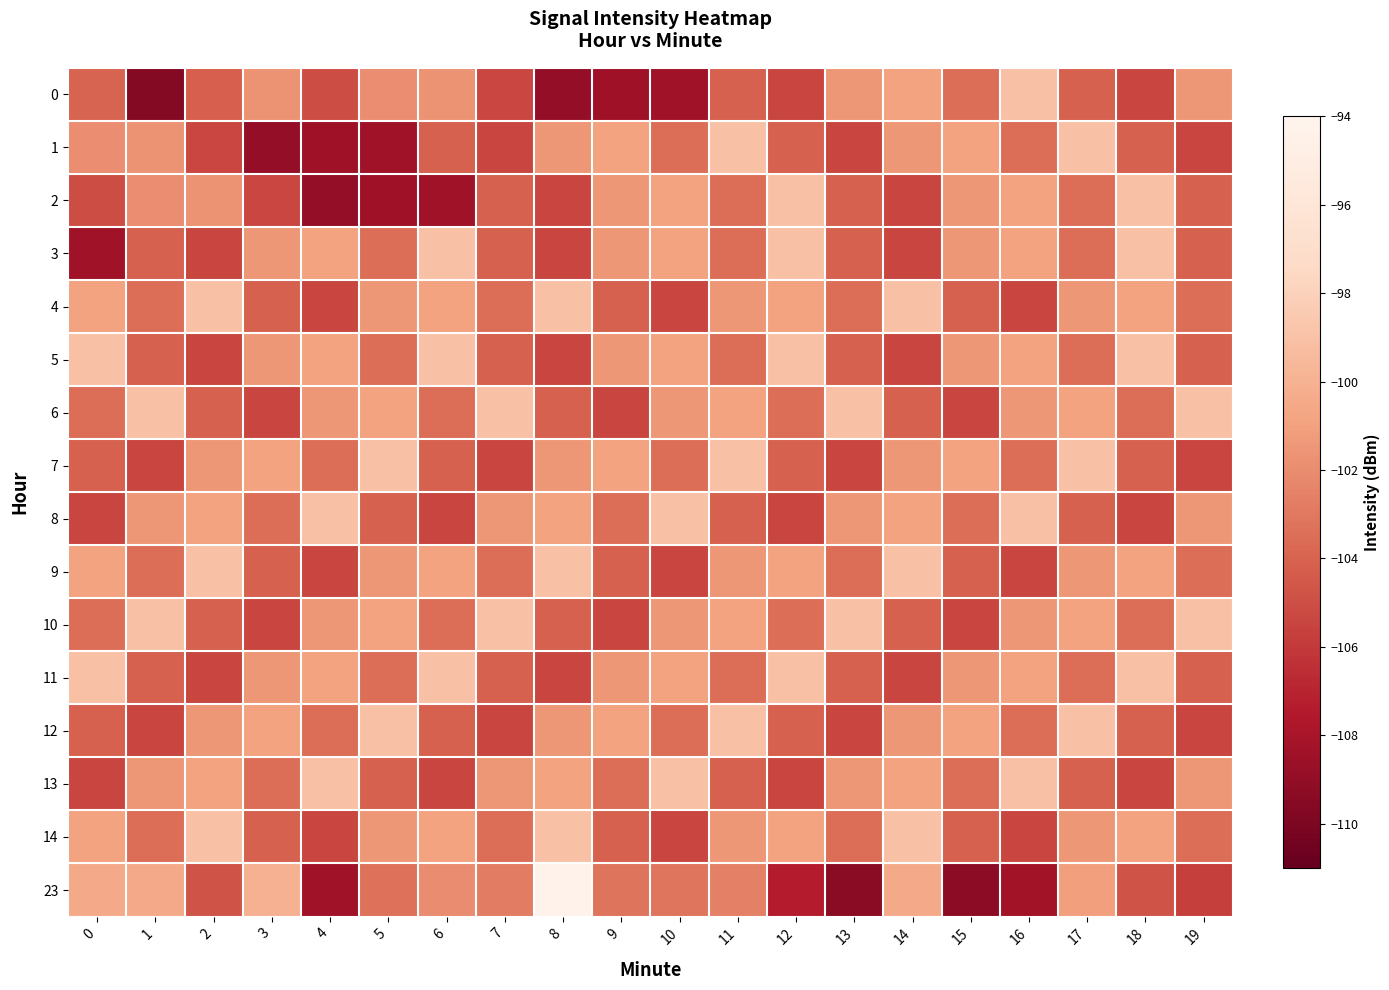

Reading right to left, transcribe all the data shown in this chart.

0: 19=0.6	18=0.3	17=0.4	16=0.7	15=0.4	14=0.6	13=0.6	12=0.3	11=0.4	10=0.2	9=0.2	8=0.1	7=0.3	6=0.6	5=0.5	4=0.4	3=0.5	2=0.4	1=0.1	0=0.4
1: 19=0.3	18=0.4	17=0.7	16=0.4	15=0.6	14=0.6	13=0.3	12=0.4	11=0.7	10=0.4	9=0.6	8=0.6	7=0.3	6=0.4	5=0.2	4=0.2	3=0.1	2=0.3	1=0.6	0=0.5
2: 19=0.4	18=0.7	17=0.4	16=0.6	15=0.6	14=0.3	13=0.4	12=0.7	11=0.4	10=0.6	9=0.6	8=0.3	7=0.4	6=0.2	5=0.2	4=0.1	3=0.3	2=0.6	1=0.5	0=0.4
3: 19=0.4	18=0.7	17=0.4	16=0.6	15=0.6	14=0.3	13=0.4	12=0.7	11=0.4	10=0.6	9=0.6	8=0.3	7=0.4	6=0.7	5=0.4	4=0.6	3=0.6	2=0.3	1=0.4	0=0.2
4: 19=0.4	18=0.6	17=0.6	16=0.3	15=0.4	14=0.7	13=0.4	12=0.6	11=0.6	10=0.3	9=0.4	8=0.7	7=0.4	6=0.6	5=0.6	4=0.3	3=0.4	2=0.7	1=0.4	0=0.6
5: 19=0.4	18=0.7	17=0.4	16=0.6	15=0.6	14=0.3	13=0.4	12=0.7	11=0.4	10=0.6	9=0.6	8=0.3	7=0.4	6=0.7	5=0.4	4=0.6	3=0.6	2=0.3	1=0.4	0=0.7
6: 19=0.7	18=0.4	17=0.6	16=0.6	15=0.3	14=0.4	13=0.7	12=0.4	11=0.6	10=0.6	9=0.3	8=0.4	7=0.7	6=0.4	5=0.6	4=0.6	3=0.3	2=0.4	1=0.7	0=0.4
7: 19=0.3	18=0.4	17=0.7	16=0.4	15=0.6	14=0.6	13=0.3	12=0.4	11=0.7	10=0.4	9=0.6	8=0.6	7=0.3	6=0.4	5=0.7	4=0.4	3=0.6	2=0.6	1=0.3	0=0.4
8: 19=0.6	18=0.3	17=0.4	16=0.7	15=0.4	14=0.6	13=0.6	12=0.3	11=0.4	10=0.7	9=0.4	8=0.6	7=0.6	6=0.3	5=0.4	4=0.7	3=0.4	2=0.6	1=0.6	0=0.3
9: 19=0.4	18=0.6	17=0.6	16=0.3	15=0.4	14=0.7	13=0.4	12=0.6	11=0.6	10=0.3	9=0.4	8=0.7	7=0.4	6=0.6	5=0.6	4=0.3	3=0.4	2=0.7	1=0.4	0=0.6
10: 19=0.7	18=0.4	17=0.6	16=0.6	15=0.3	14=0.4	13=0.7	12=0.4	11=0.6	10=0.6	9=0.3	8=0.4	7=0.7	6=0.4	5=0.6	4=0.6	3=0.3	2=0.4	1=0.7	0=0.4
11: 19=0.4	18=0.7	17=0.4	16=0.6	15=0.6	14=0.3	13=0.4	12=0.7	11=0.4	10=0.6	9=0.6	8=0.3	7=0.4	6=0.7	5=0.4	4=0.6	3=0.6	2=0.3	1=0.4	0=0.7
12: 19=0.3	18=0.4	17=0.7	16=0.4	15=0.6	14=0.6	13=0.3	12=0.4	11=0.7	10=0.4	9=0.6	8=0.6	7=0.3	6=0.4	5=0.7	4=0.4	3=0.6	2=0.6	1=0.3	0=0.4
13: 19=0.6	18=0.3	17=0.4	16=0.7	15=0.4	14=0.6	13=0.6	12=0.3	11=0.4	10=0.7	9=0.4	8=0.6	7=0.6	6=0.3	5=0.4	4=0.7	3=0.4	2=0.6	1=0.6	0=0.3
14: 19=0.4	18=0.6	17=0.6	16=0.3	15=0.4	14=0.7	13=0.4	12=0.6	11=0.6	10=0.3	9=0.4	8=0.7	7=0.4	6=0.6	5=0.6	4=0.3	3=0.4	2=0.7	1=0.4	0=0.6
23: 19=0.3	18=0.4	17=0.6	16=0.2	15=0.1	14=0.6	13=0.1	12=0.2	11=0.5	10=0.5	9=0.5	8=1.0	7=0.5	6=0.5	5=0.5	4=0.2	3=0.6	2=0.4	1=0.6	0=0.6